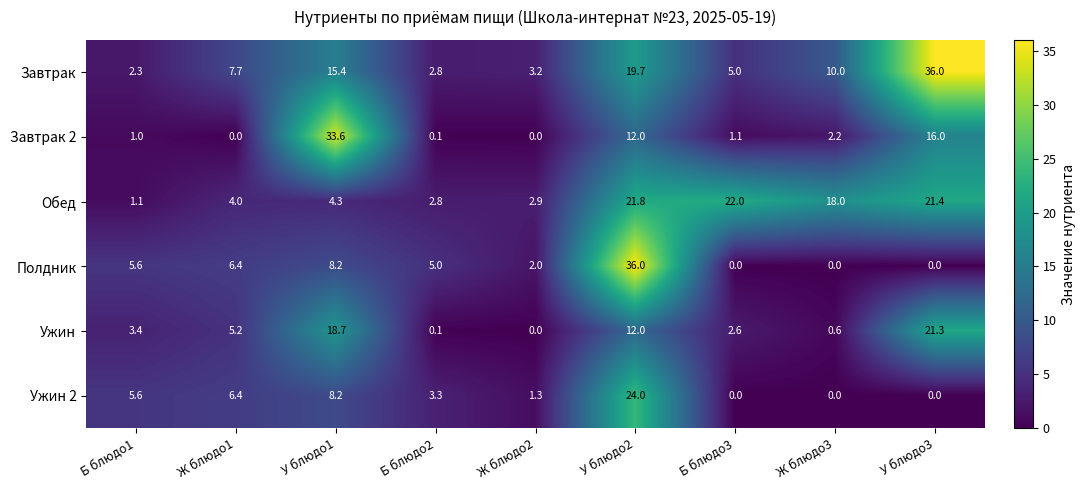

List the labels in order of Обед value, largest first.

Б блюдо3, У блюдо2, У блюдо3, Ж блюдо3, У блюдо1, Ж блюдо1, Ж блюдо2, Б блюдо2, Б блюдо1